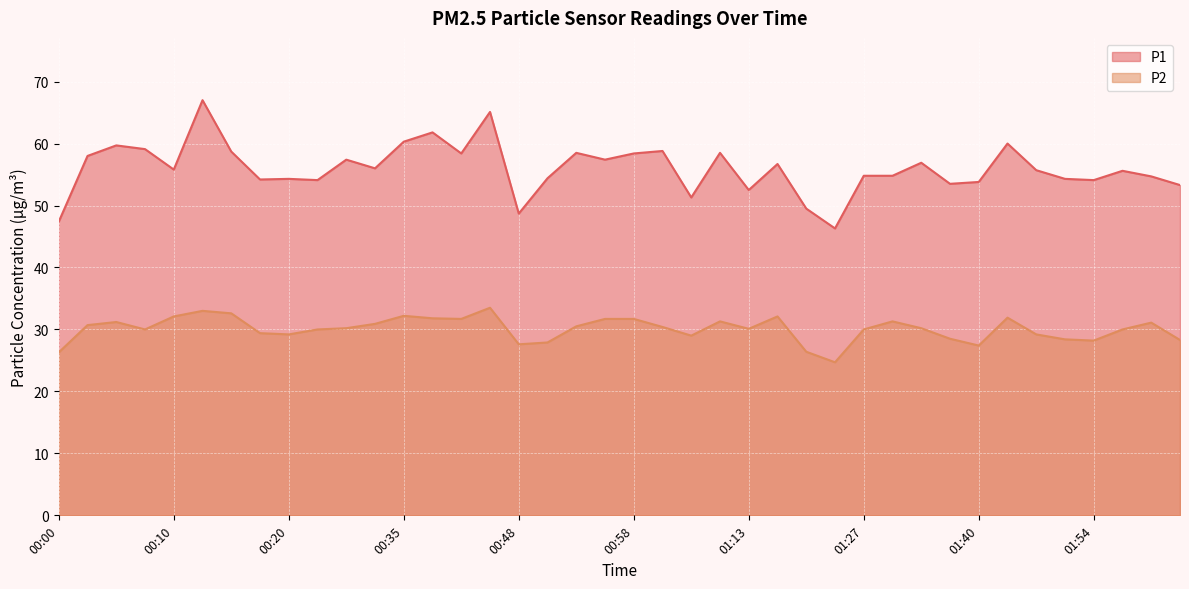

The value of P1 at 01:13 is 35.8. True or false?

False